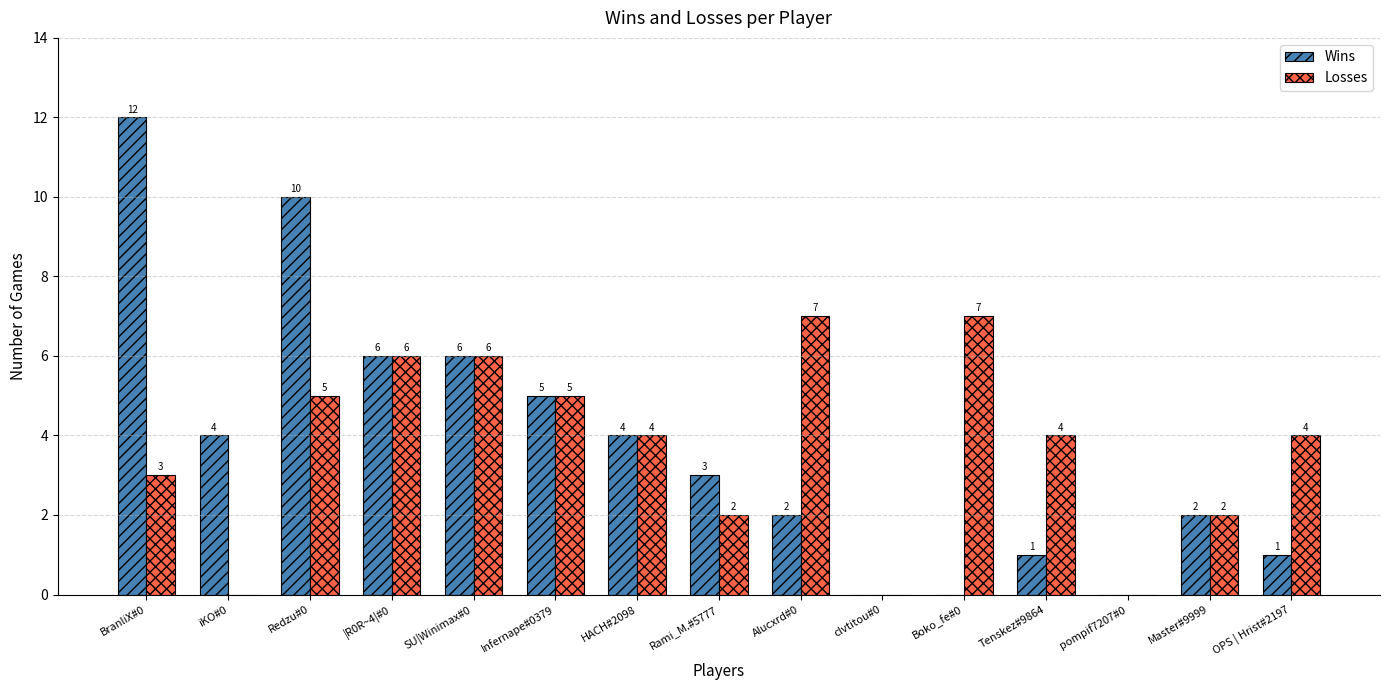

How many data points does each series have?

15